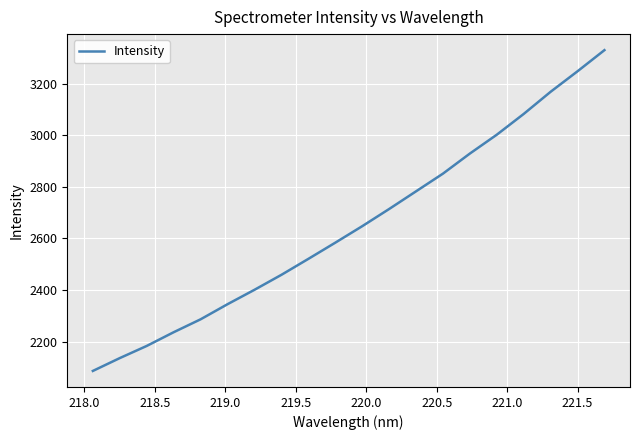

What is the difference between the maximum and minimum values?

1242.7